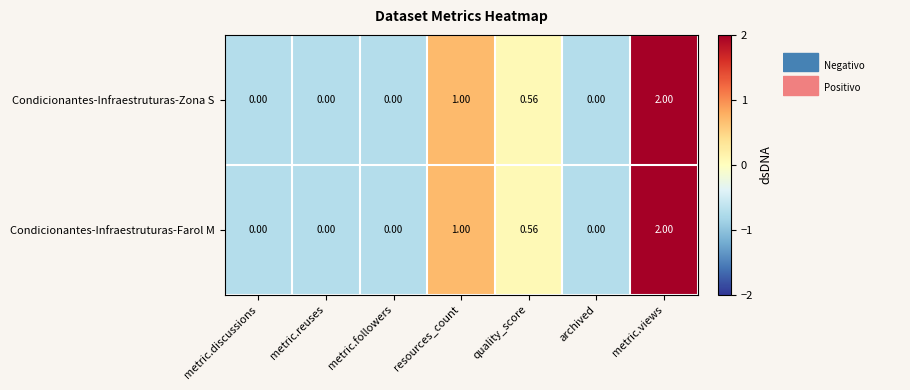

Where is Condicionantes-Infraestruturas-Zona S nearest to the value 1?

resources_count